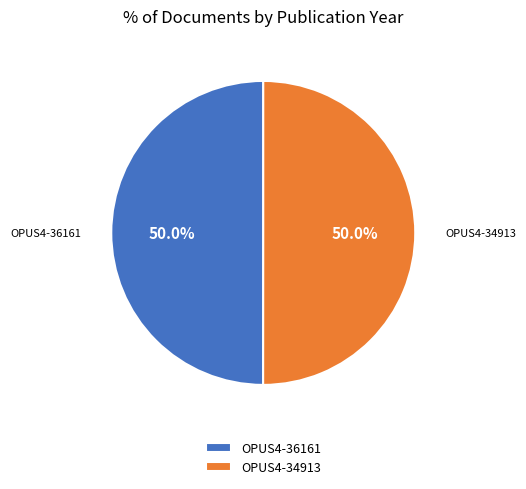

Approximately how many times larger is the value at OPUS4-36161 compared to OPUS4-34913?

1.0